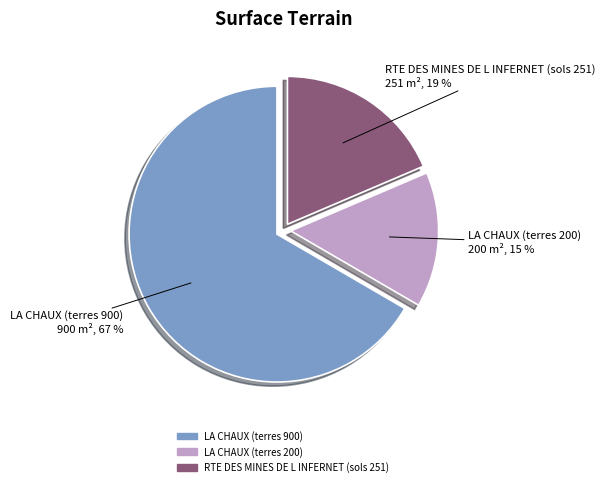

The RTE DES MINES DE L INFERNET (sols 251) slice represents 19% of the pie. True or false?

True